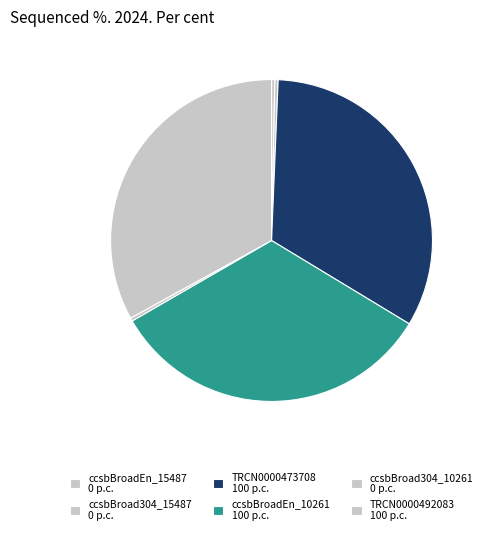

Does ccsbBroadEn_15487 account for over 50% of the chart?

No